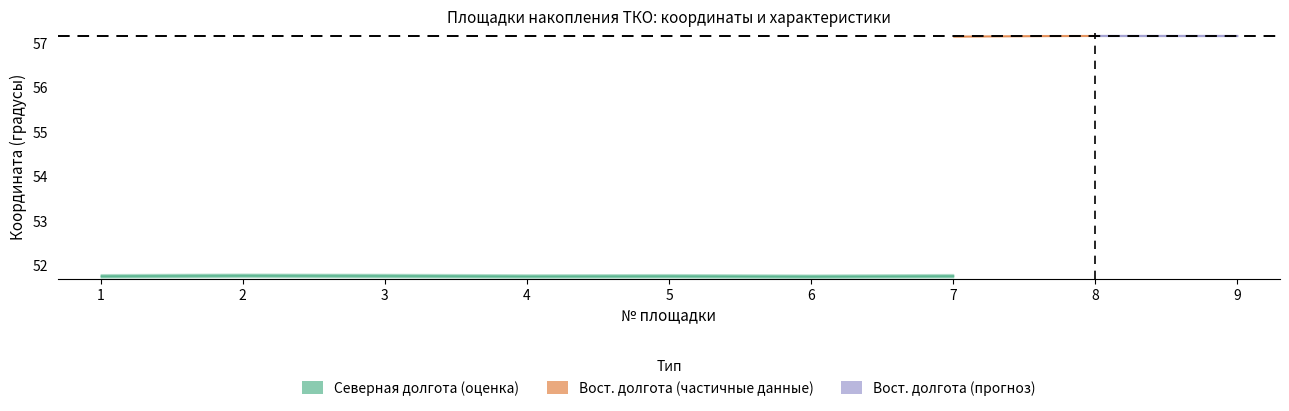

The eastern_latitude series shows 27.4 at 8. True or false?

False